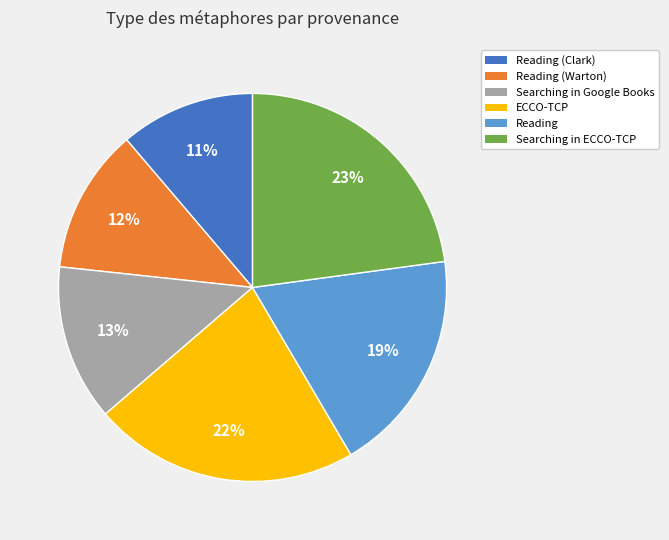

To the nearest percent, what is the average slice percentage?

17%